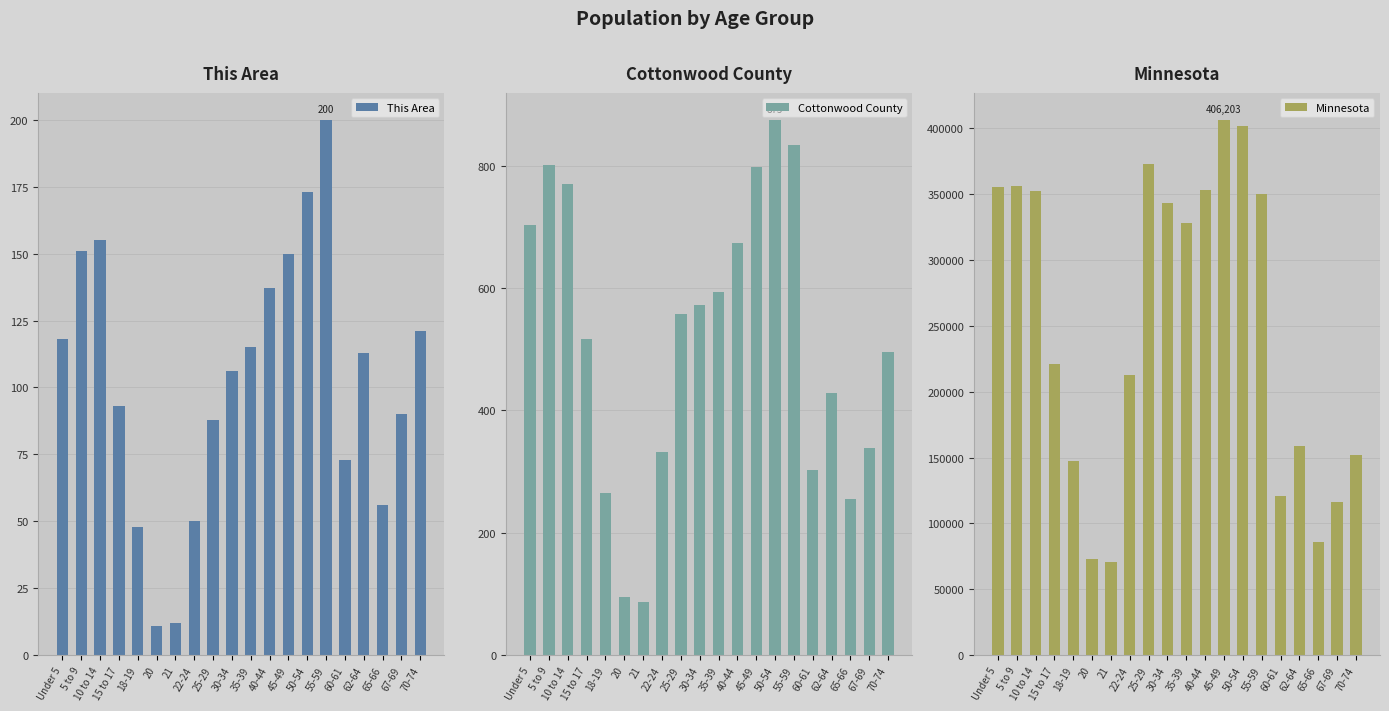

Between 20 and 40-44, which is larger?

40-44